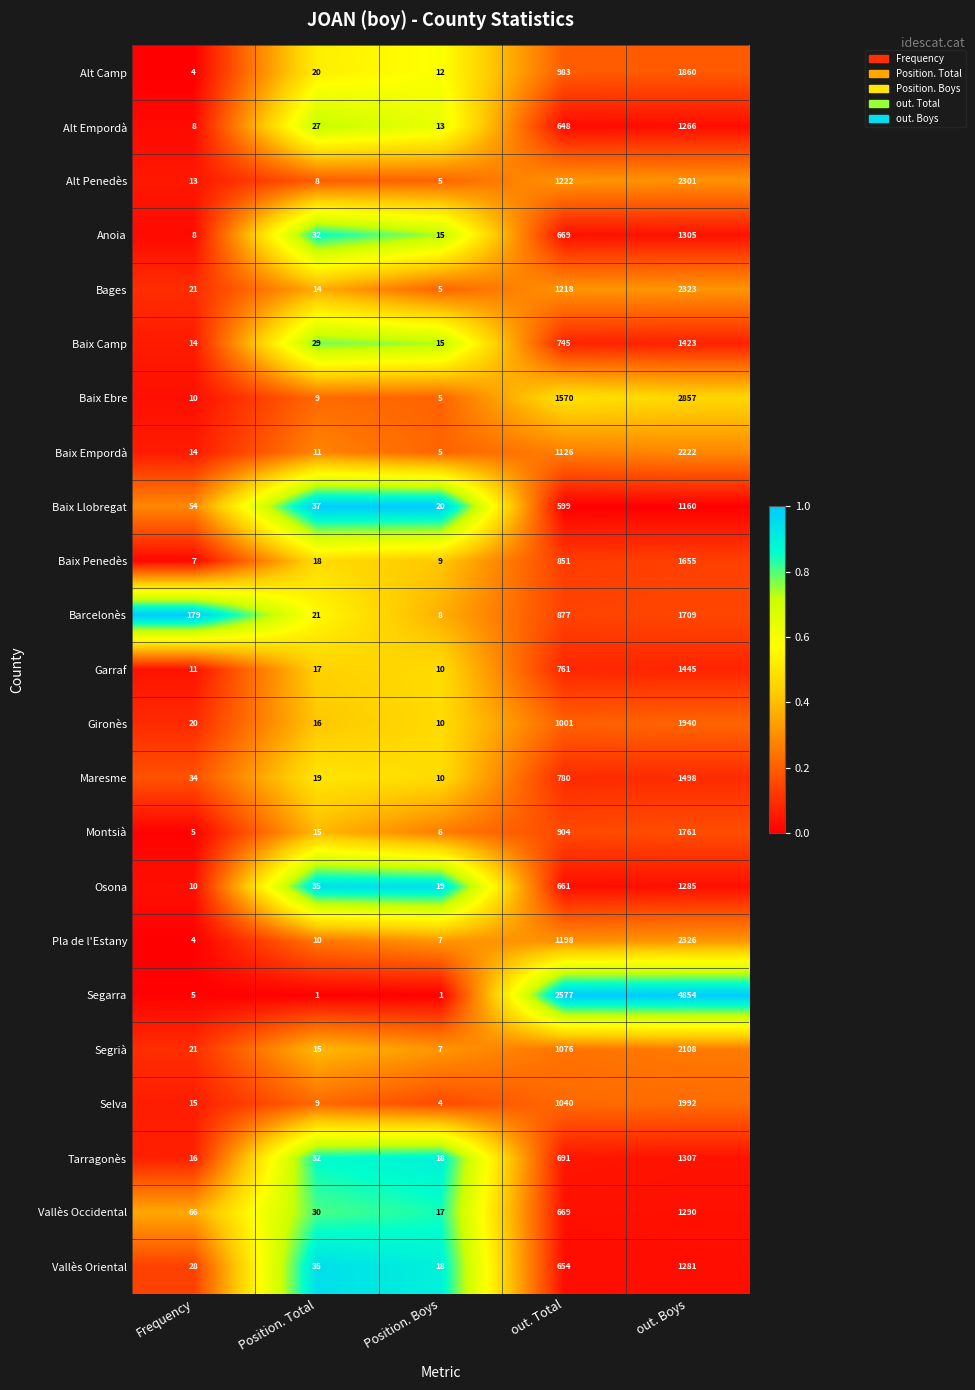

What is the total value across all series at Frequency?

567